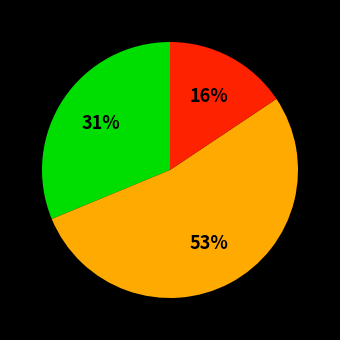

To the nearest percent, what is the average slice percentage?

33%